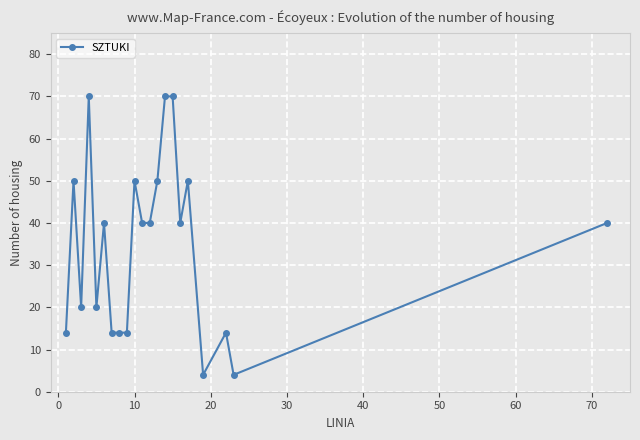

What is the value of the 1st point from the left?

14